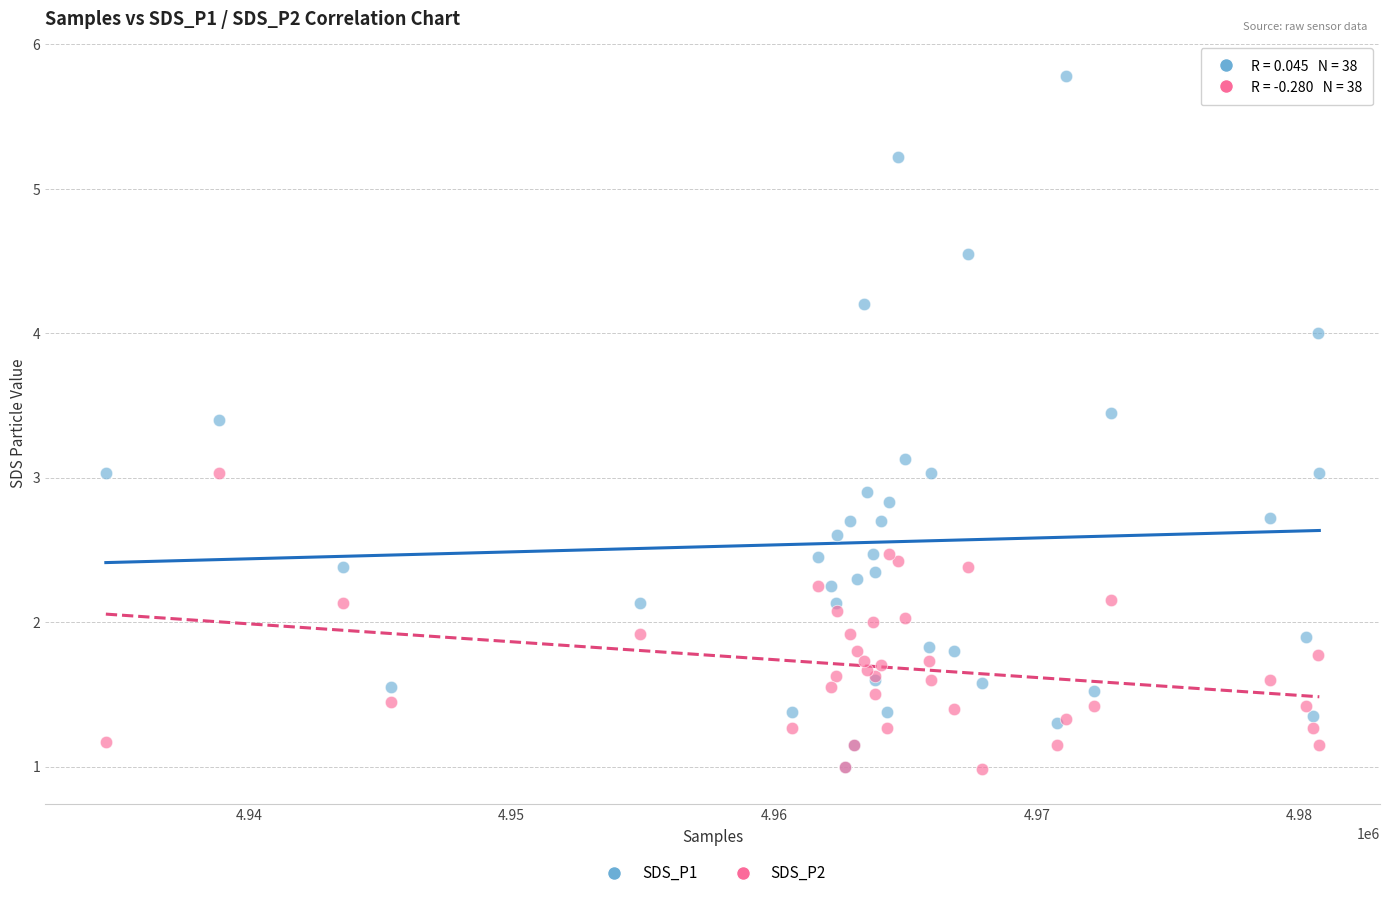

What are all the series names shown in the legend?

SDS_P1, SDS_P2